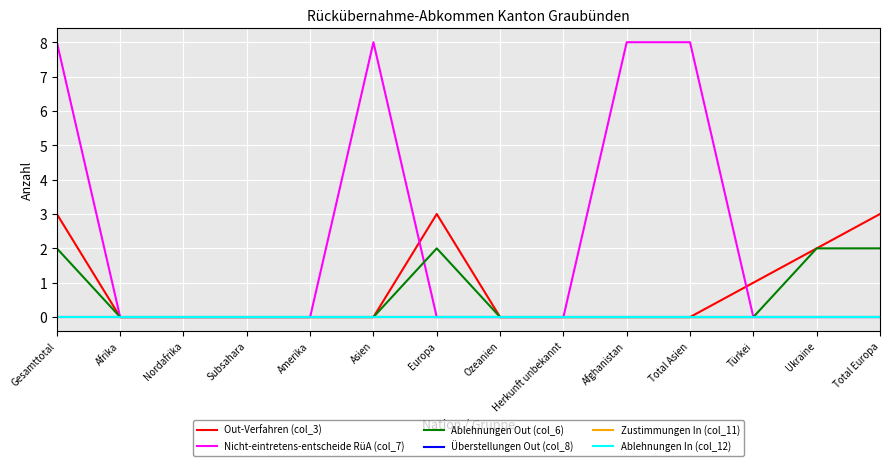

Which series has the largest total across all categories?

Nicht-eintretens-entscheide RüA (col_7)